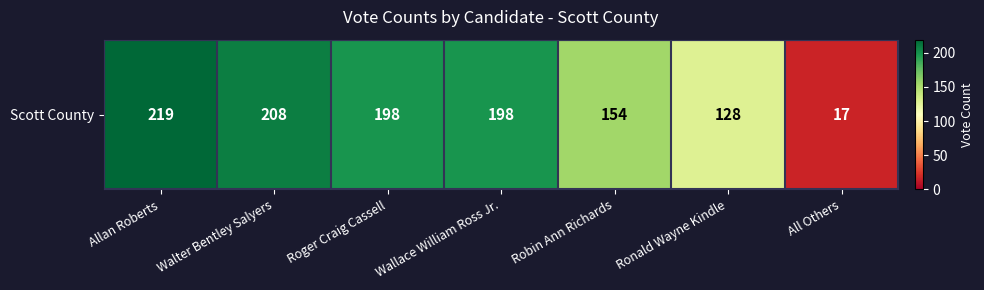

Count the number of data series in this chart.

1